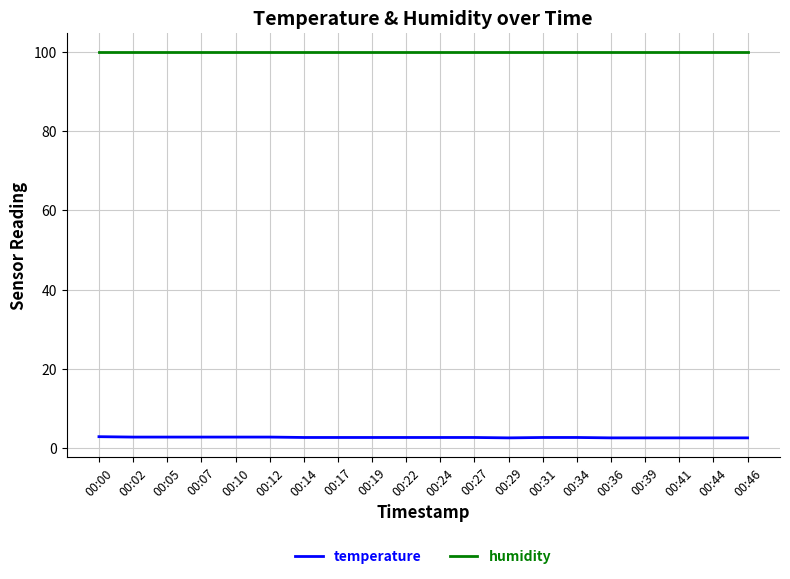

True or false: humidity and temperature intersect in this chart.

False